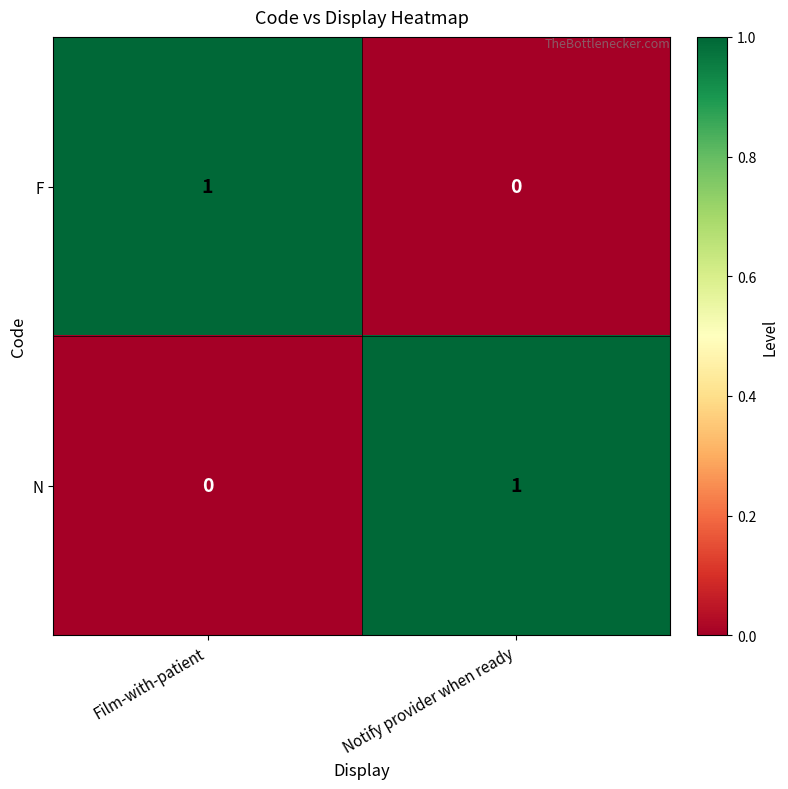

At which label is F closest to 0?

Notify provider when ready